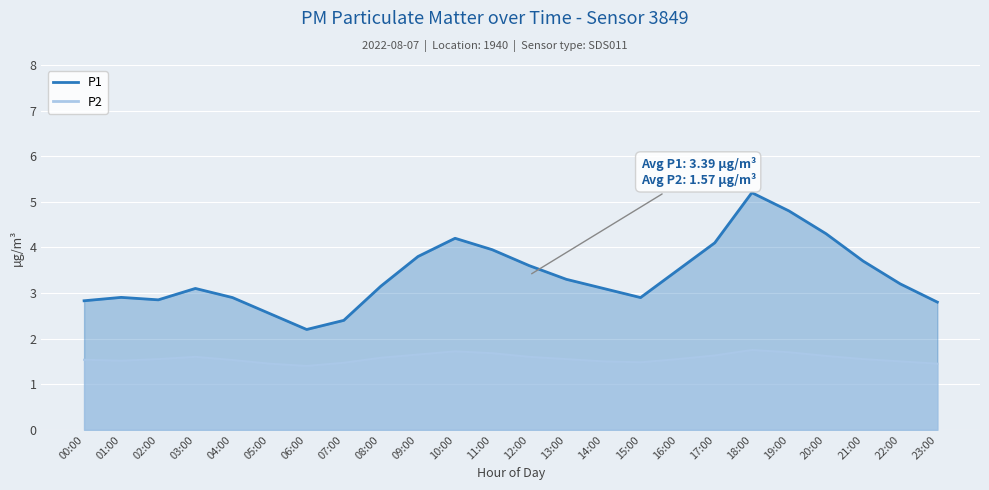

How many categories are shown in the chart?

24